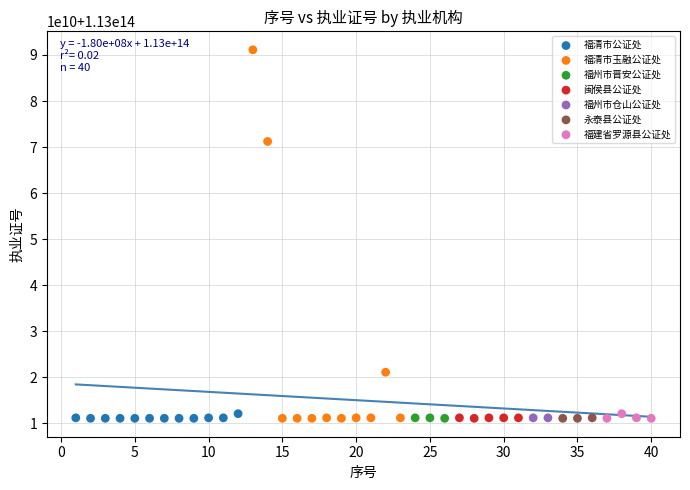

What are all the series names shown in the legend?

福清市公证处, 福清市玉融公证处, 福州市晋安公证处, 闽侯县公证处, 福州市仓山公证处, 永泰县公证处, 福建省罗源县公证处